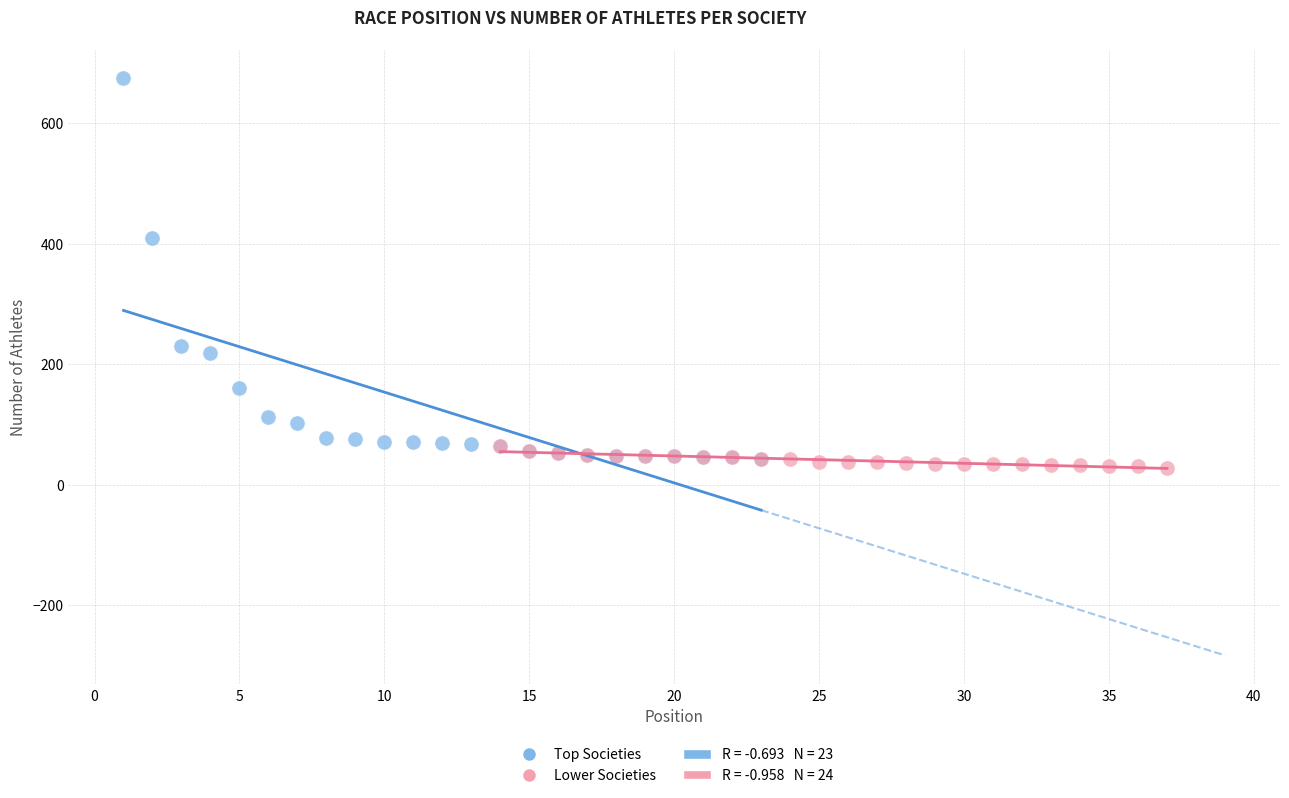

Which series contains the highest Y value?

Top Societies